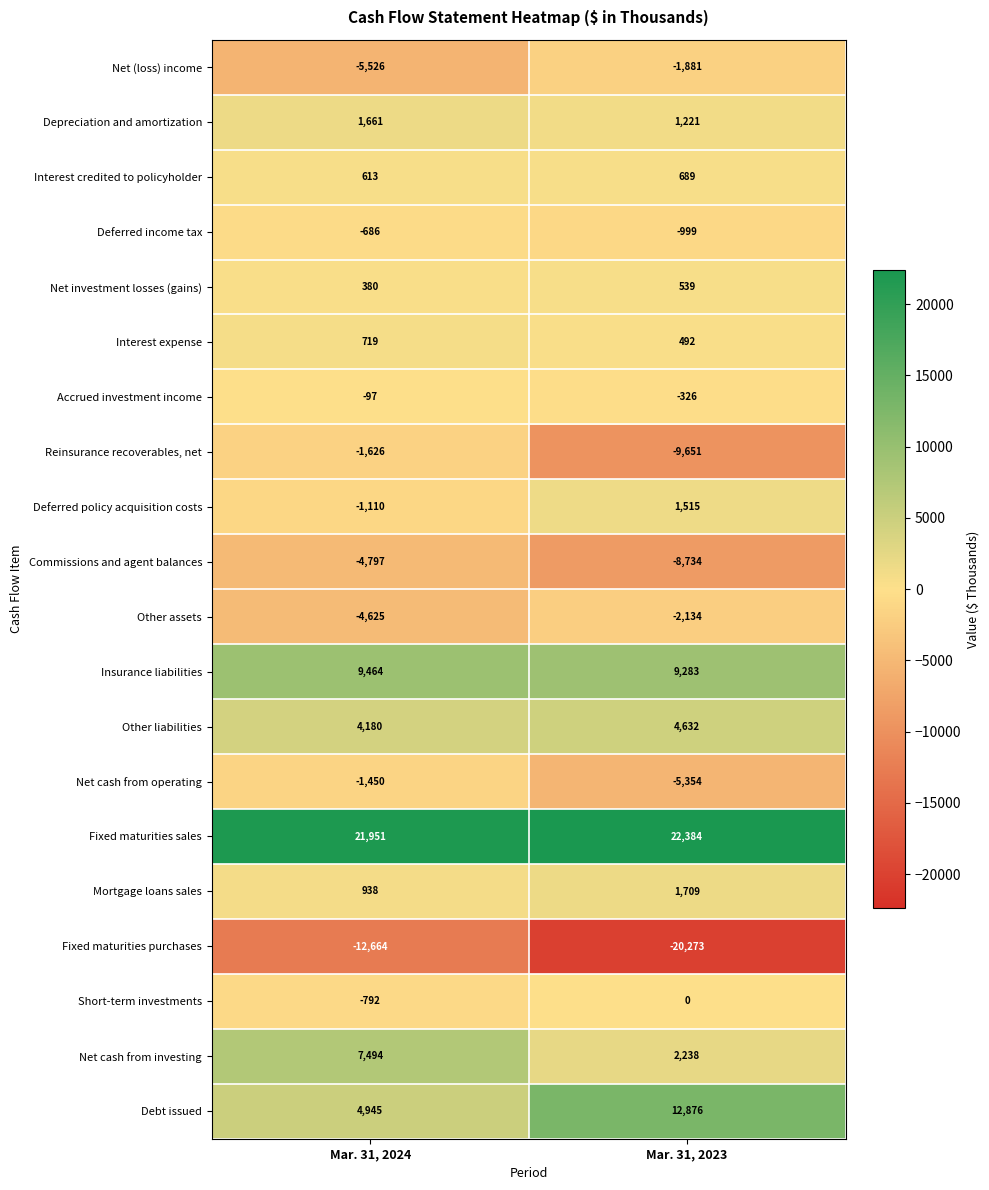

What is the difference between the Insurance liabilities values at Mar. 31, 2024 and Mar. 31, 2023?

181